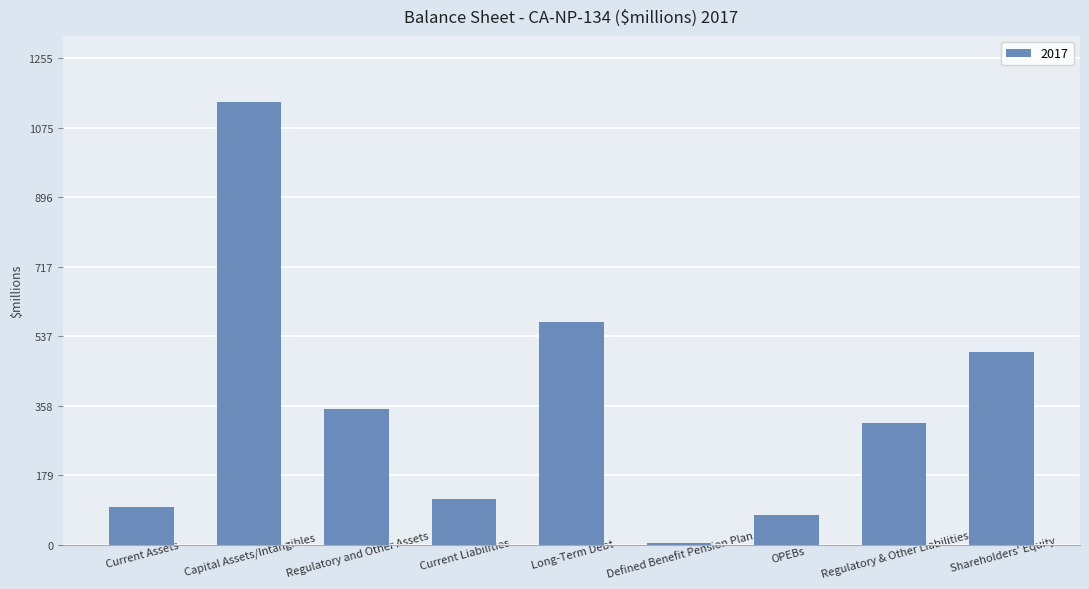

Is it true that the value at Long-Term Debt is 575.2?

True